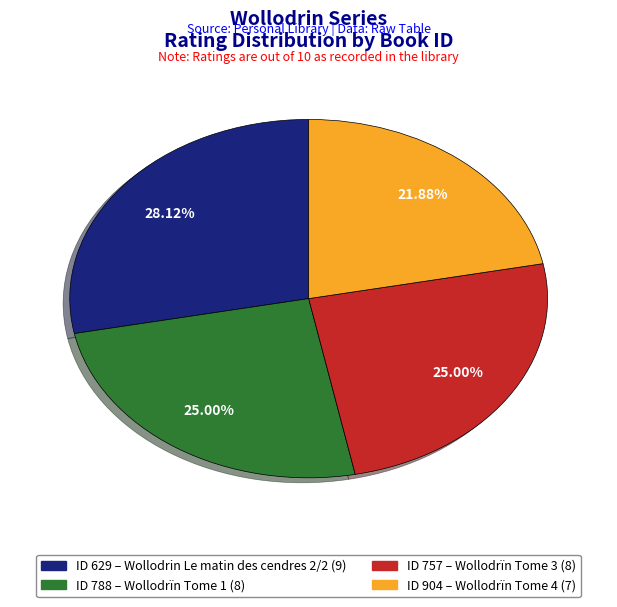

Is there any slice that represents more than half of the pie?

No